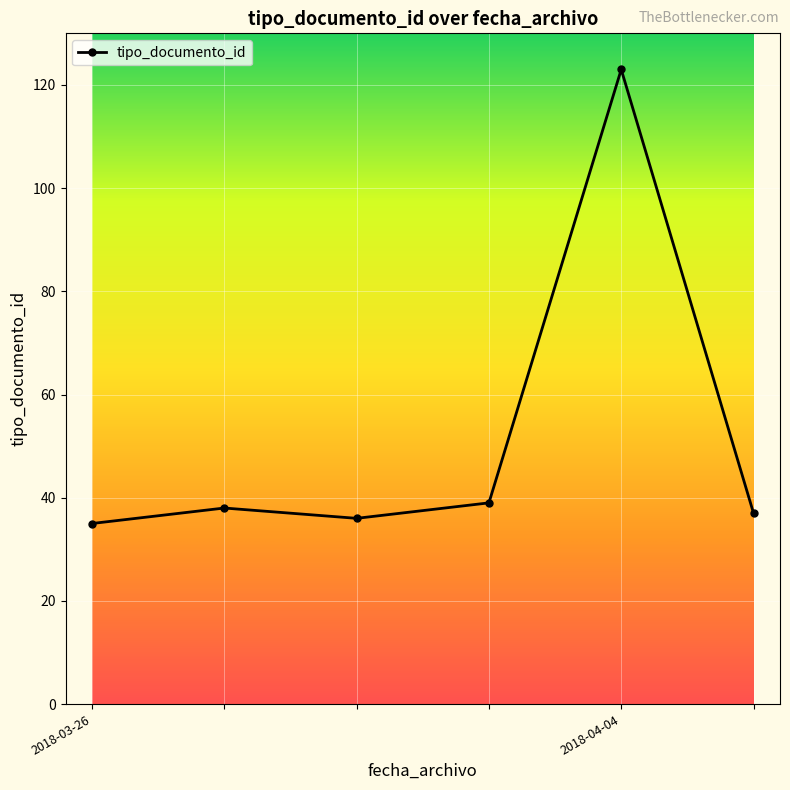

Reading left to right, what are all the values shown in this chart?

35	38	36	39	123	37